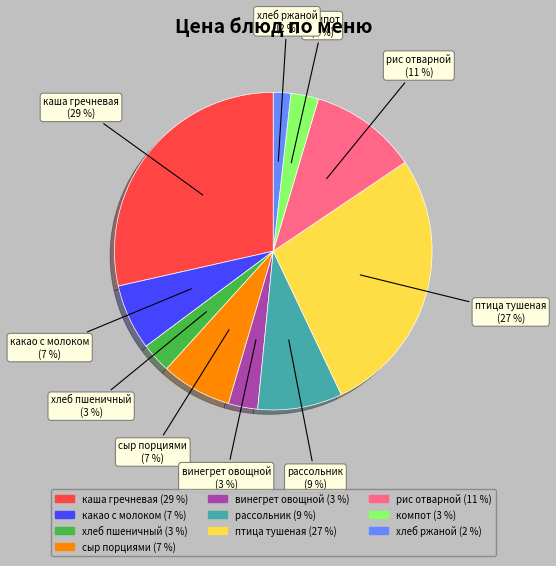

True or false: сыр порциями accounts for 7% of the total.

True